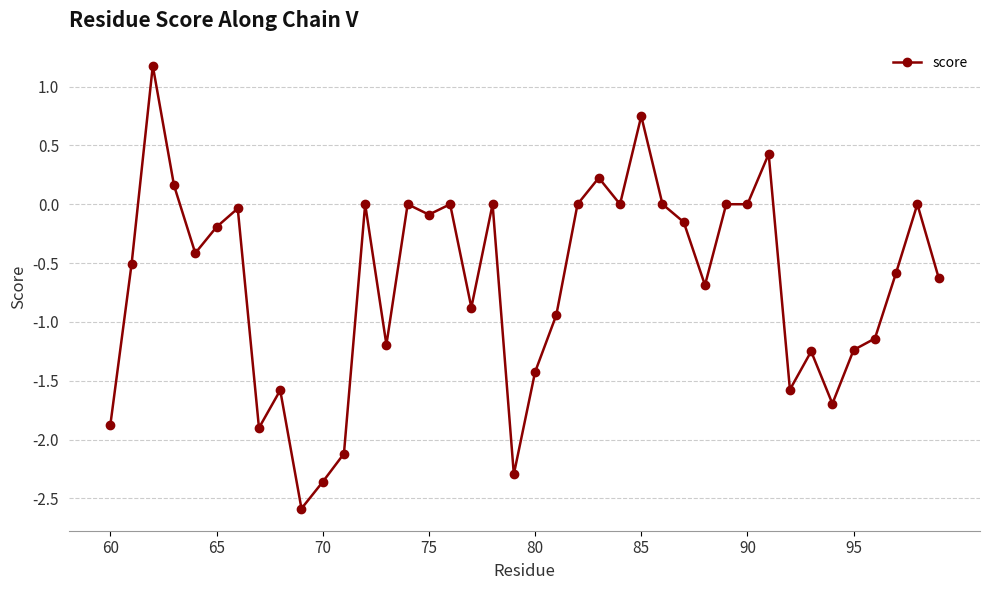

How many lines are shown in the chart?

1